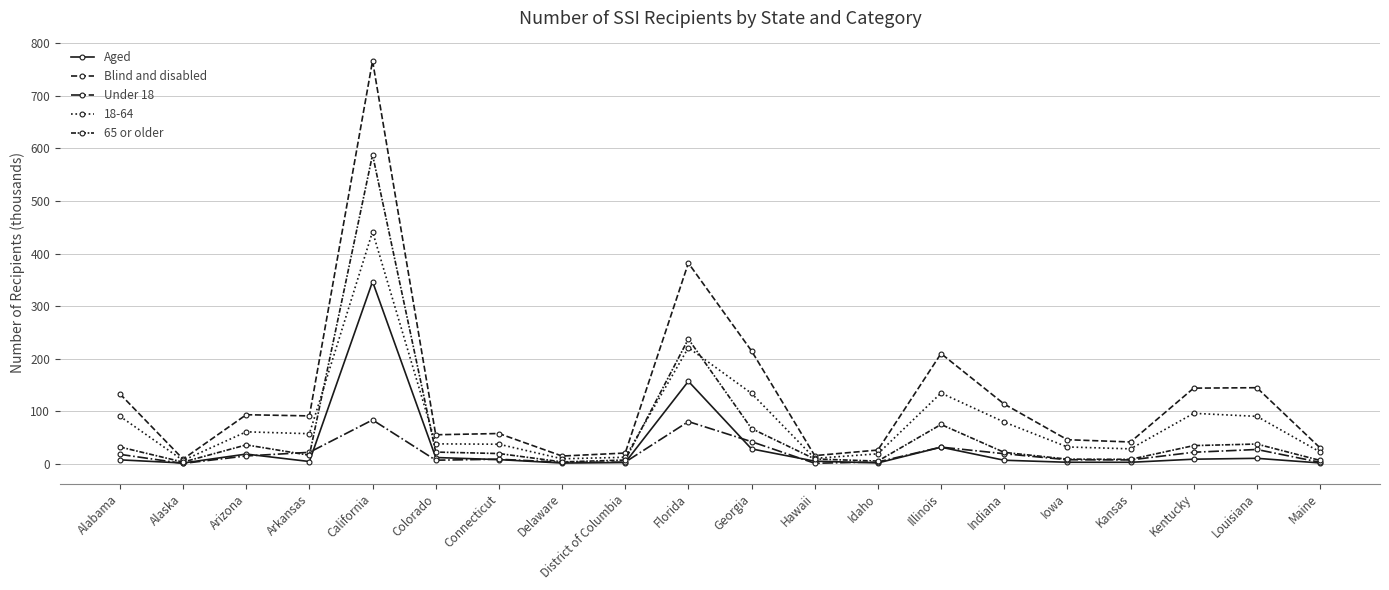

How many lines are shown in the chart?

5